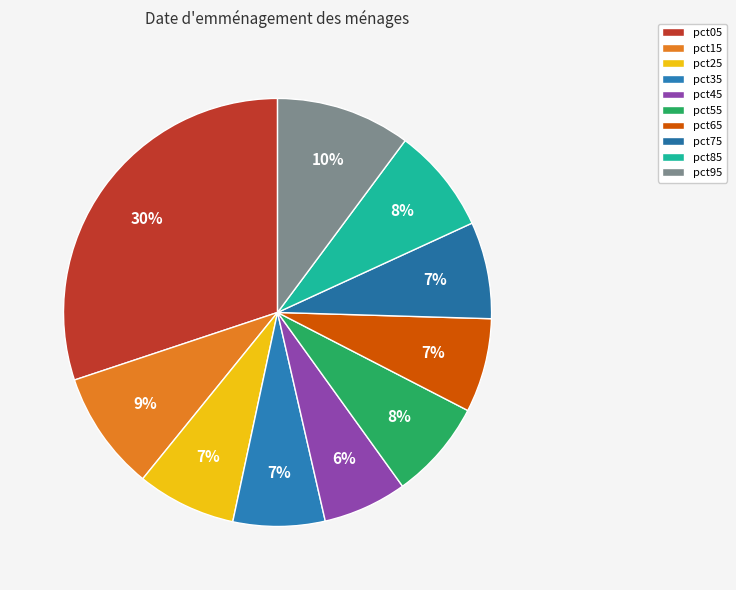

What is the largest slice in the pie chart?

pct05